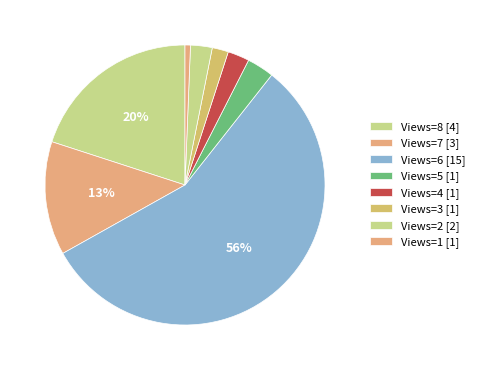

How many slices are in this pie chart?

8